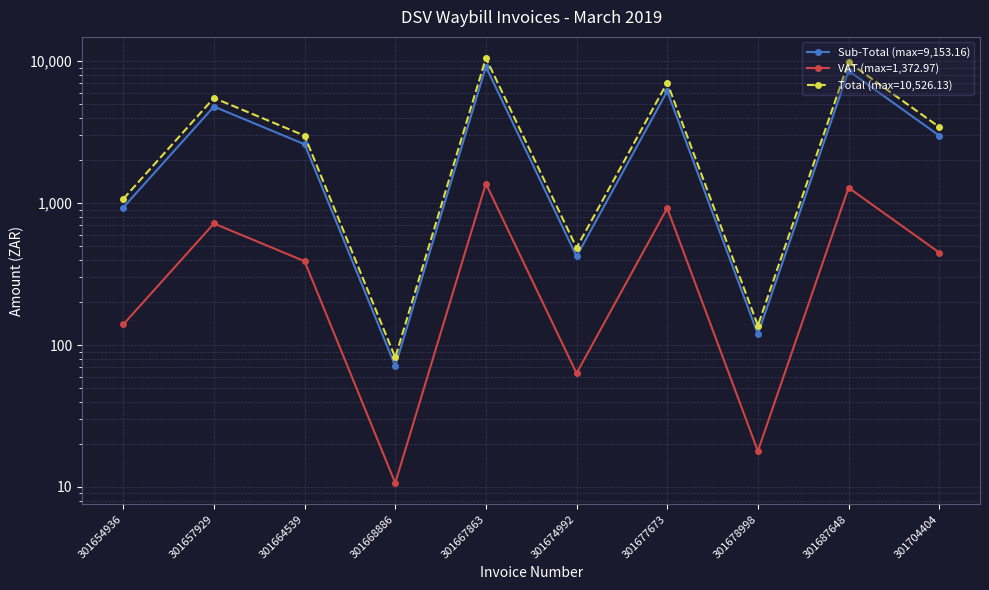

How many interior local peaks does the Sub-Total (max=9,153.16) series have?

4